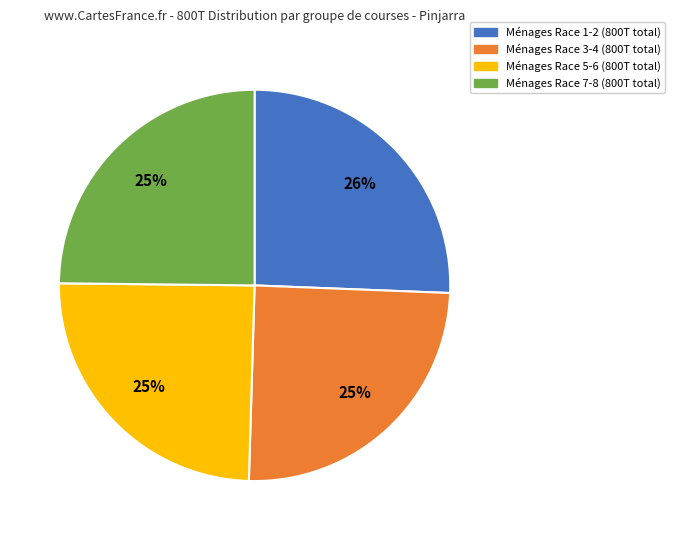

How many segments does this pie chart have?

4